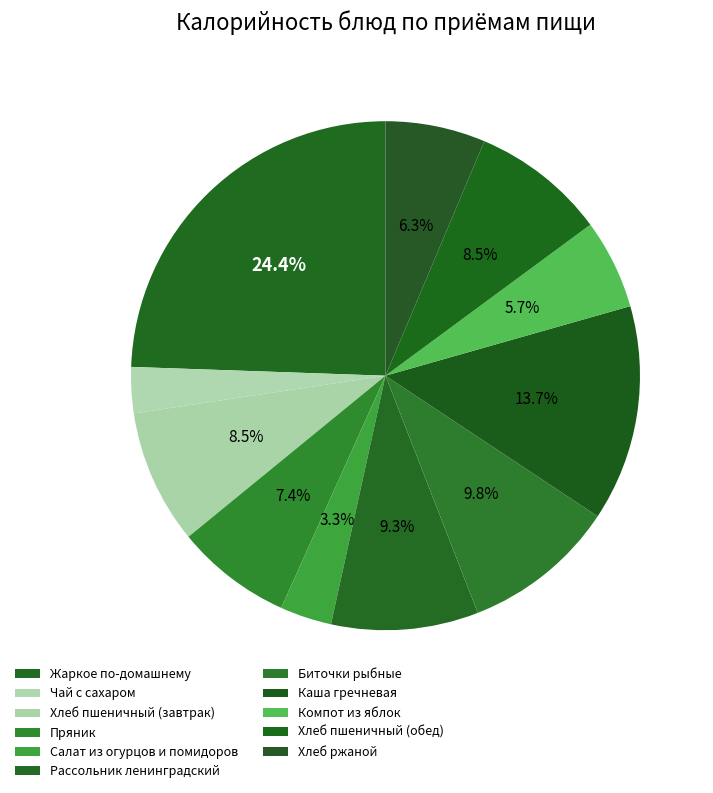

How much of the chart is everything except Каша гречневая?

86.3%